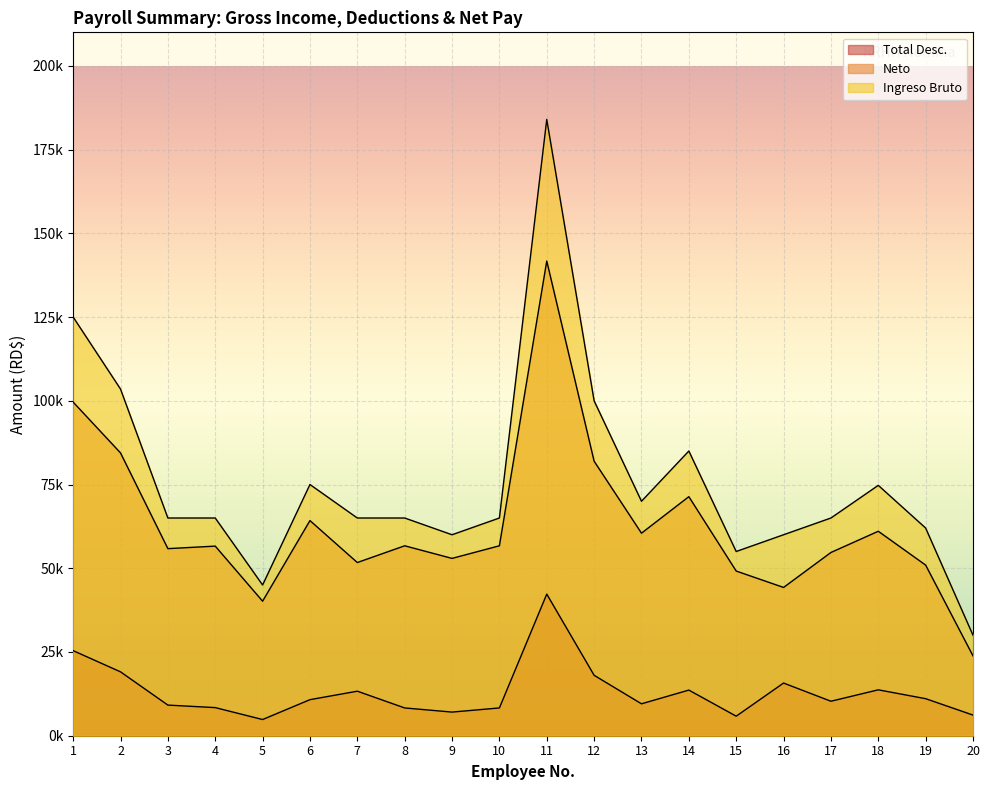

What is the difference between the maximum and minimum values in the Ingreso Bruto series?

154000.0